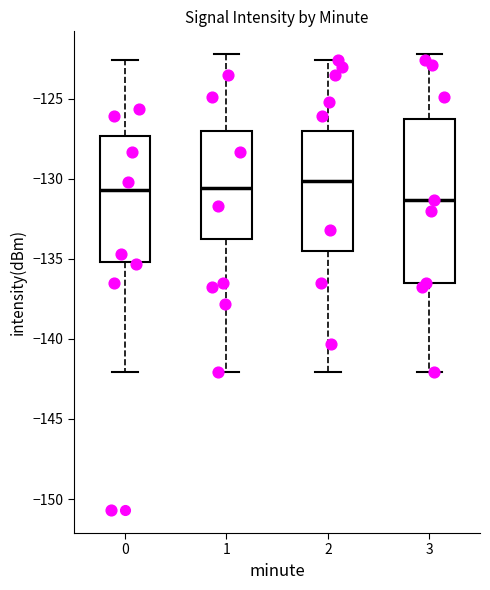

Reading left to right, transcribe this box plot: for each box, give where its median line is, the range the box spans, and where its two whiskers end, as read against the y-axis. The values are not printed on the chart, so give them approximately, as read against the axis.

0: median -130.5, box -135.0 to -127.5, whiskers -142.0 to -122.5
1: median -130.5, box -133.5 to -127.0, whiskers -142.0 to -122.0
2: median -130.0, box -134.5 to -127.0, whiskers -142.0 to -122.5
3: median -131.5, box -136.5 to -126.5, whiskers -142.0 to -122.0